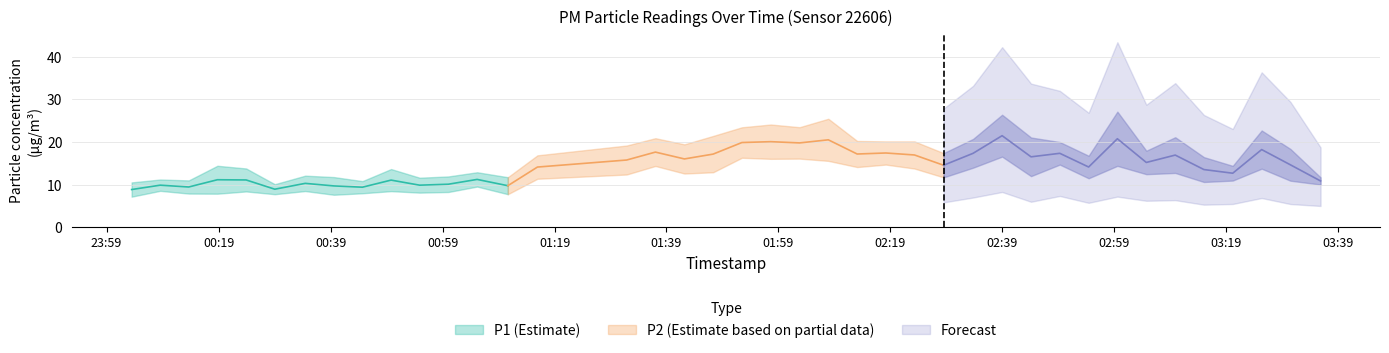

At how many categories does at least one series exceed 12?

30